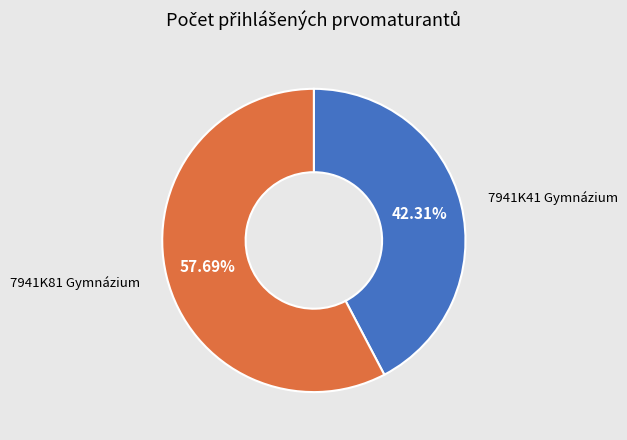

Is there any slice that represents more than half of the pie?

Yes